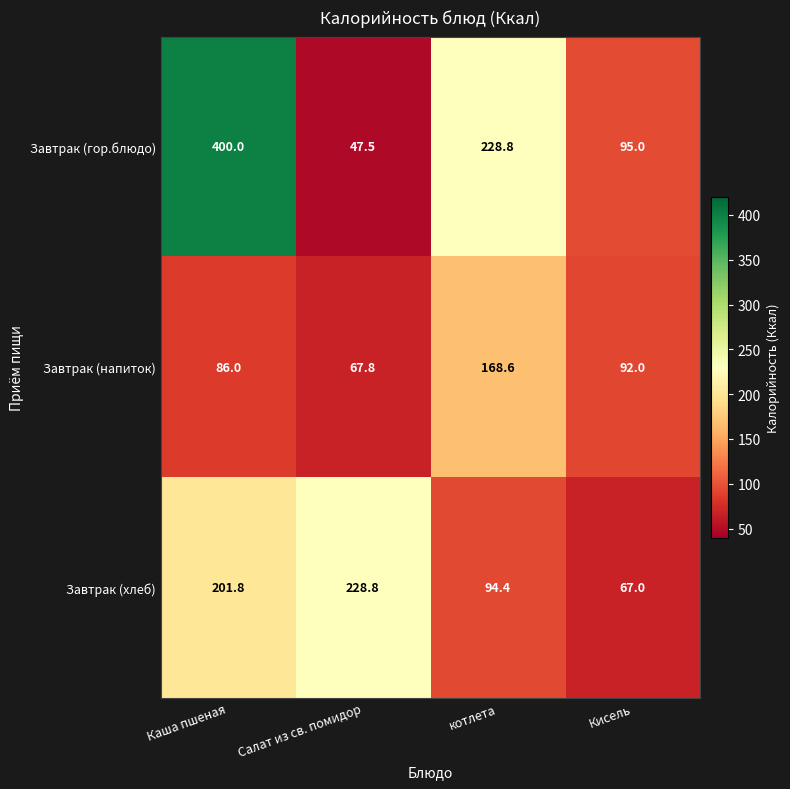

Is it true that Завтрак (хлеб) equals 365.1 at Салат из св. помидор?

False